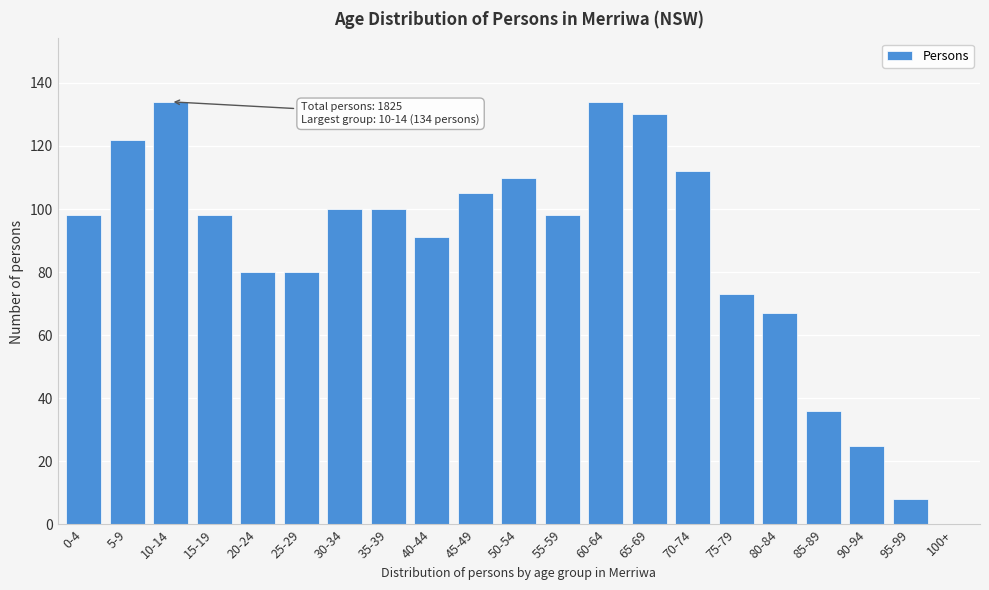

Reading left to right, list all the values displayed in this chart.

0-4=98	5-9=122	10-14=134	15-19=98	20-24=80	25-29=80	30-34=100	35-39=100	40-44=91	45-49=105	50-54=110	55-59=98	60-64=134	65-69=130	70-74=112	75-79=73	80-84=67	85-89=36	90-94=25	95-99=8	100+=0